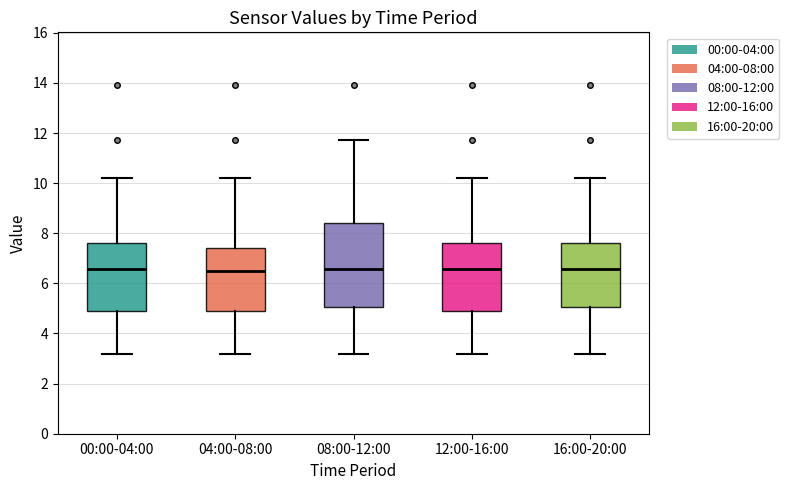

Reading left to right, transcribe this box plot: for each box, give where its median line is, the range the box spans, and where its two whiskers end, as read against the y-axis. The values are not printed on the chart, so give them approximately, as read against the axis.

00:00-04:00: median 6.6, box 4.8 to 7.6, whiskers 3.2 to 10.2
04:00-08:00: median 6.4, box 4.8 to 7.4, whiskers 3.2 to 10.2
08:00-12:00: median 6.6, box 5.0 to 8.4, whiskers 3.2 to 11.8
12:00-16:00: median 6.6, box 4.8 to 7.6, whiskers 3.2 to 10.2
16:00-20:00: median 6.6, box 5.0 to 7.6, whiskers 3.2 to 10.2